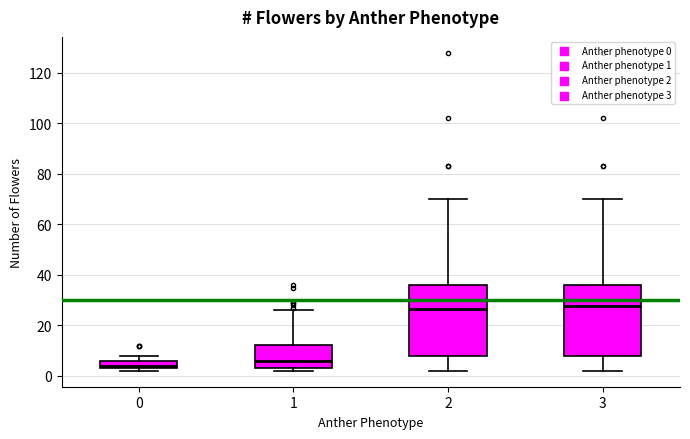

Where is the upper edge of the box at x = 0 on the y-axis? The values are not printed on the chart, so give them approximately, as read against the axis.

6